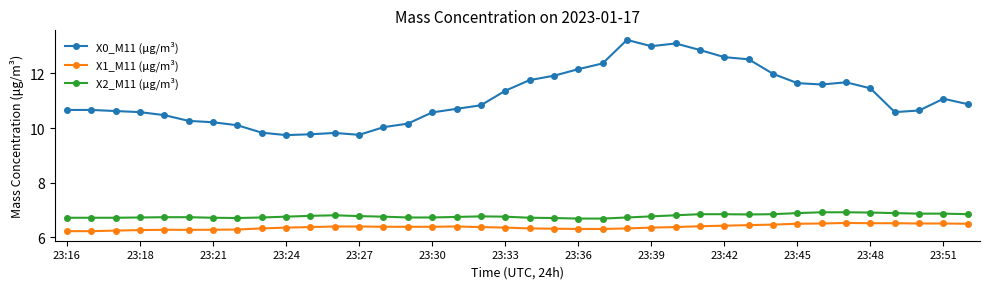

True or false: X0_M11 (μg/m³) has more than 2 interior local peaks.

True